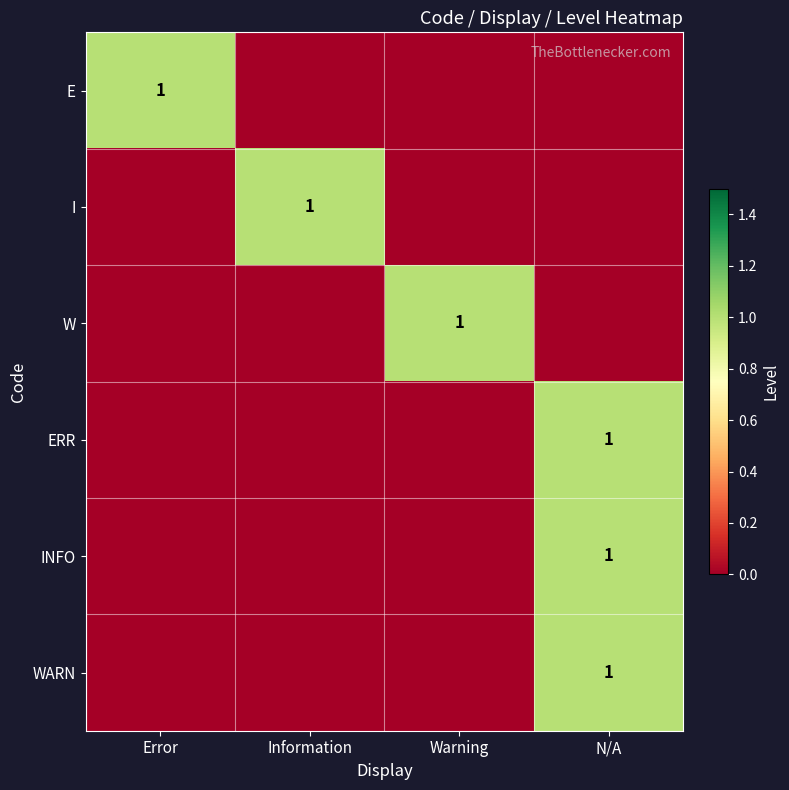

The E series shows 1 at Error. True or false?

True